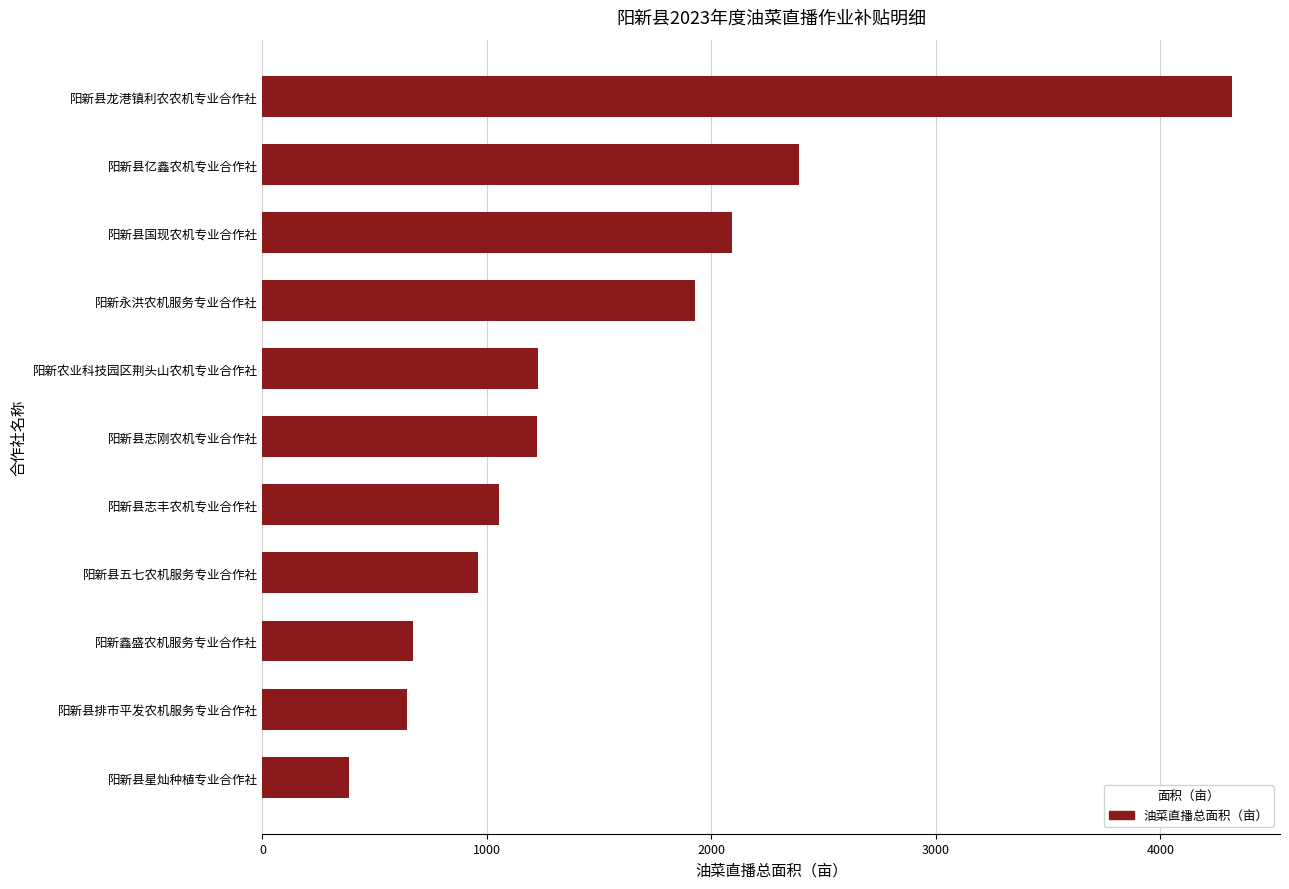

What is the difference between the second highest and minimum values?

2002.1